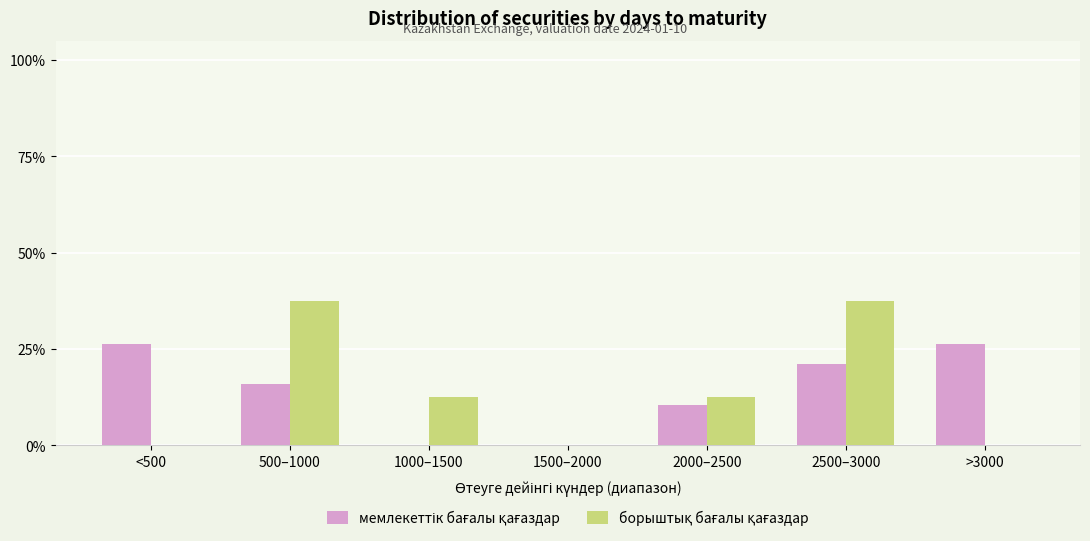

How many groups of bars are there?

7